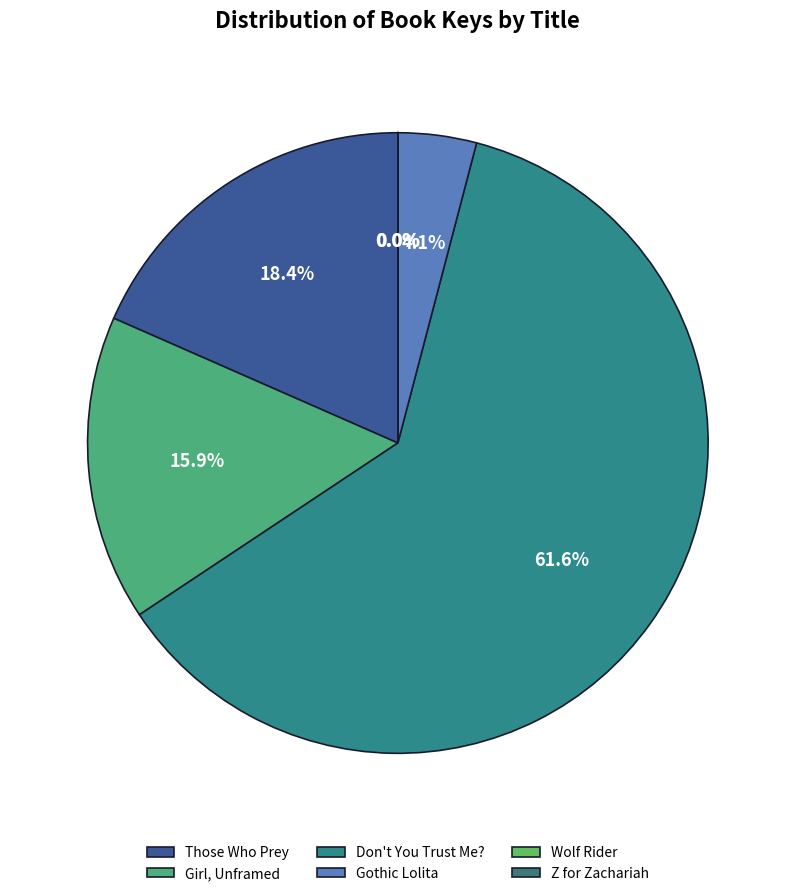

Which category has the smallest portion of the pie?

Z for Zachariah